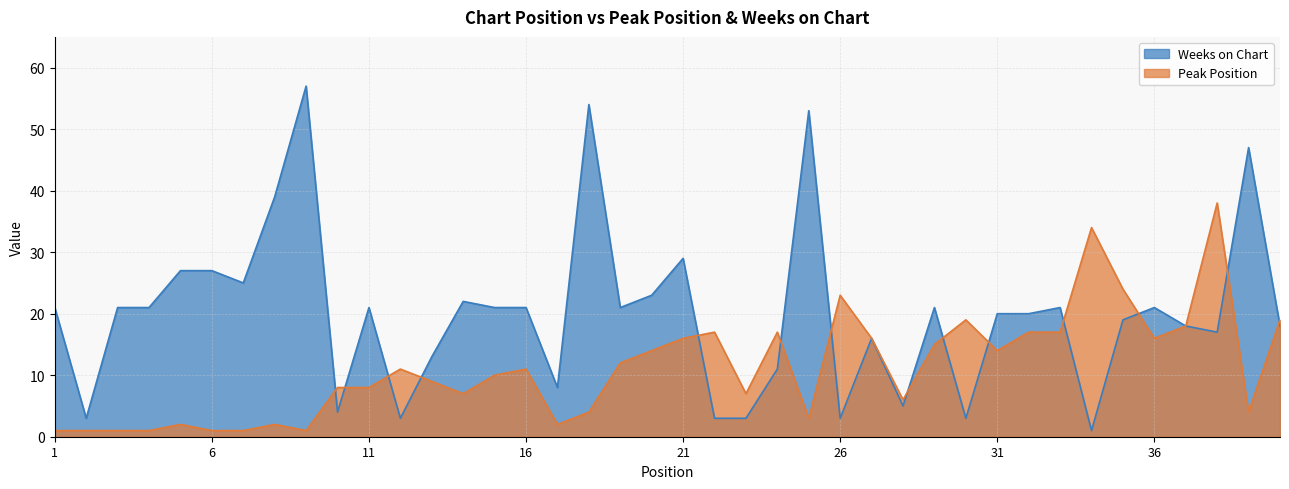

Reading right to left, extract all data points from this chart.

Peak Position: 19	4	38	18	16	24	34	17	17	14	19	15	6	16	23	3	17	7	17	16	14	12	4	2	11	10	7	9	11	8	8	1	2	1	1	2	1	1	1	1
Weeks on Chart: 18	47	17	18	21	19	1	21	20	20	3	21	5	16	3	53	11	3	3	29	23	21	54	8	21	21	22	13	3	21	4	57	39	25	27	27	21	21	3	21